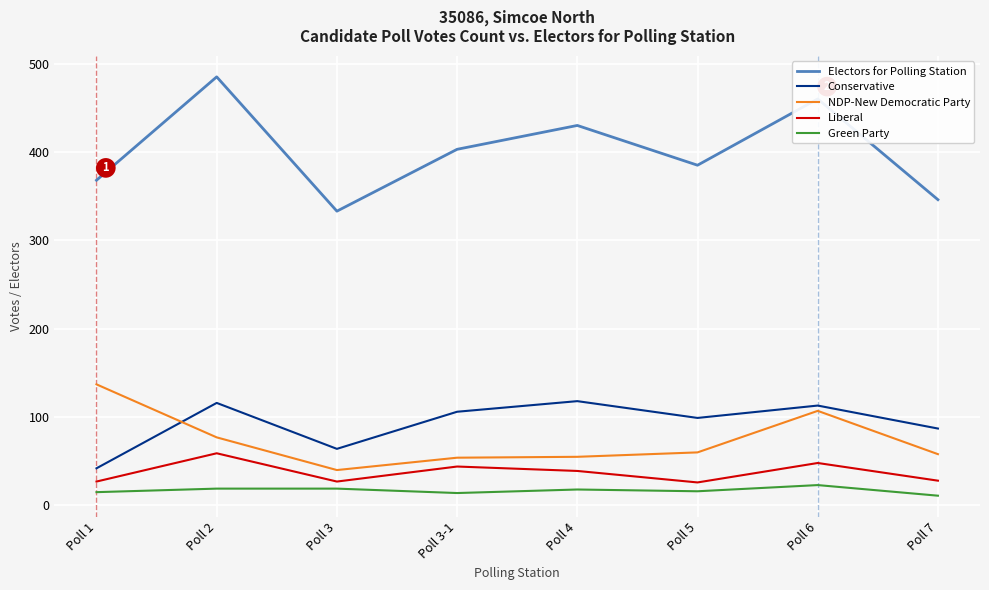

What is the sum of all Conservative values?

745